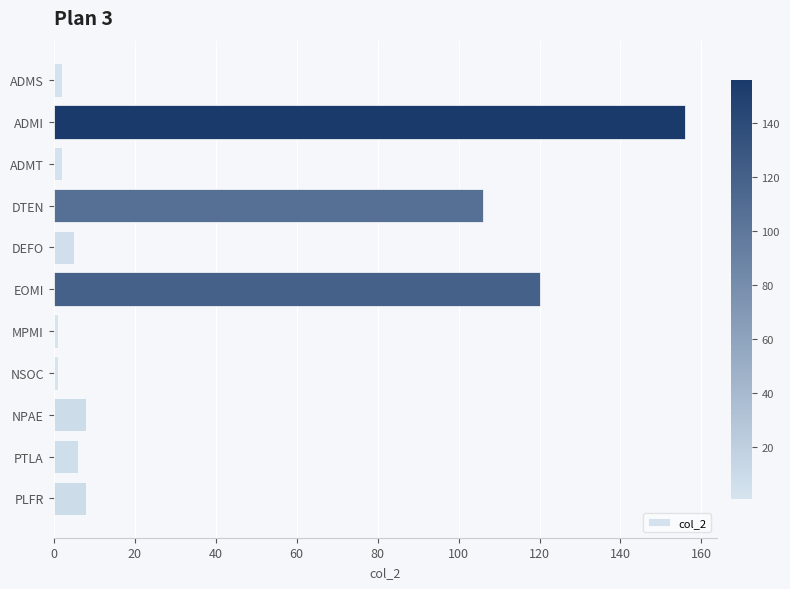

Is it true that the value at DEFO is 5?

True